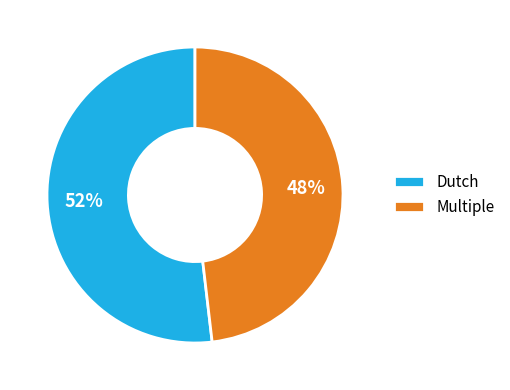

What is the ratio of the value at Dutch to the value at Multiple?

1.1